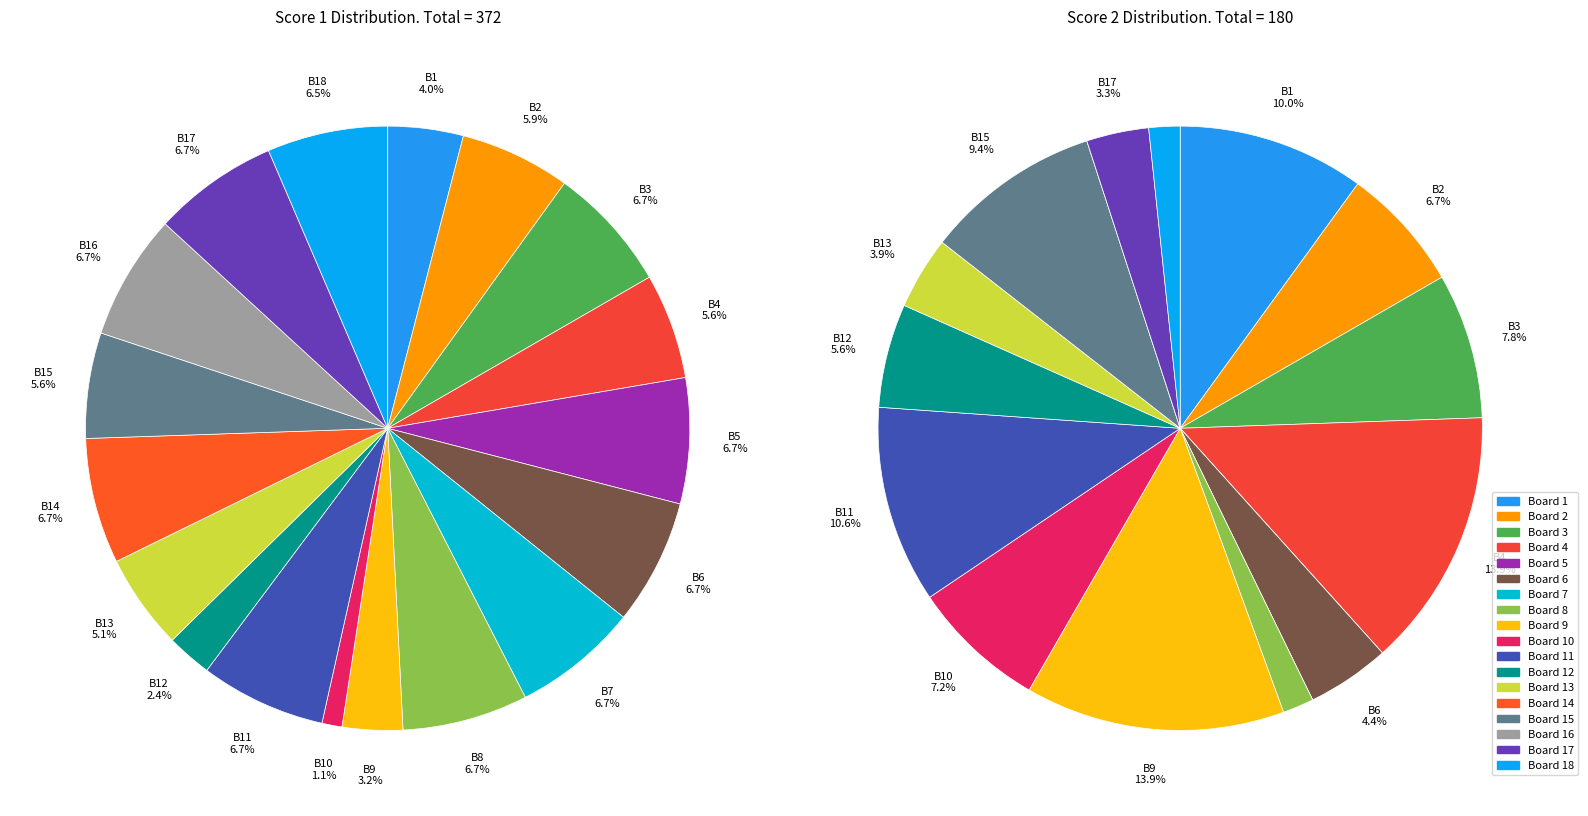

Is Board 9 the majority of the pie?

No